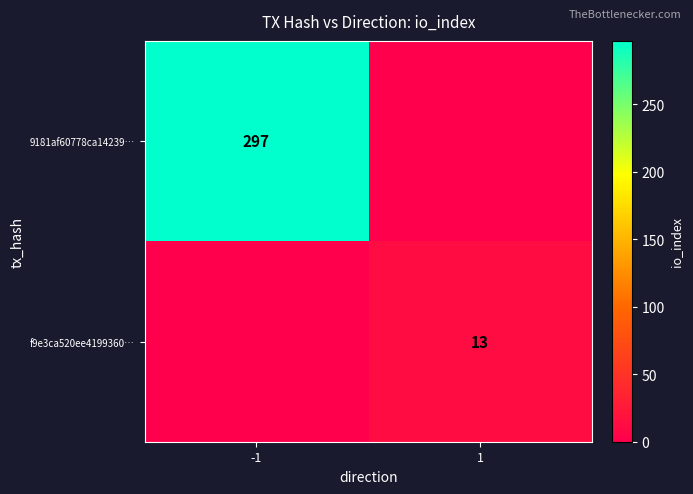

Is the value of 9181af60778ca14239… at -1 greater than the value of f9e3ca520ee4199360… at 1?

Yes